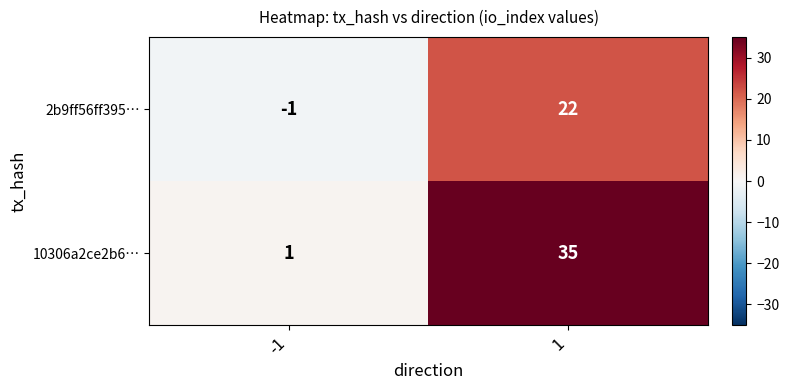

How many data points does each series have?

2